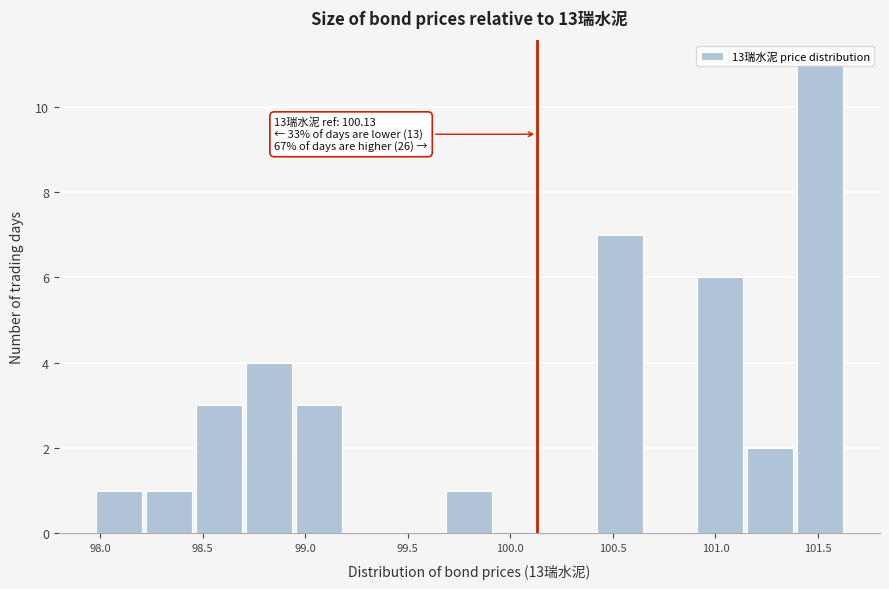

Which range on the x-axis has the tallest bar?

101.40 to 101.65